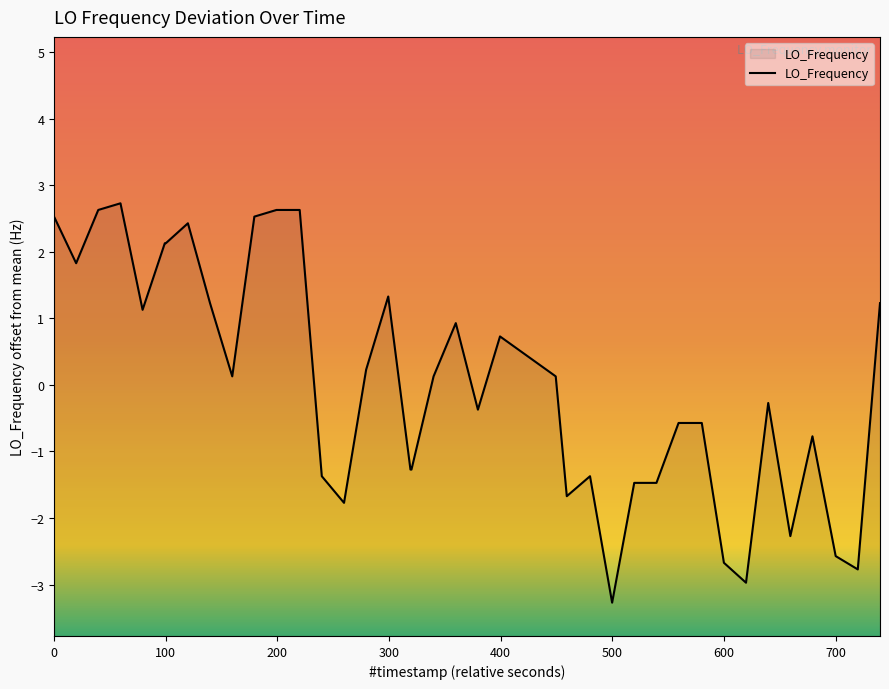

How many points are higher than both their immediate neighbors (excluding endpoints)?

8